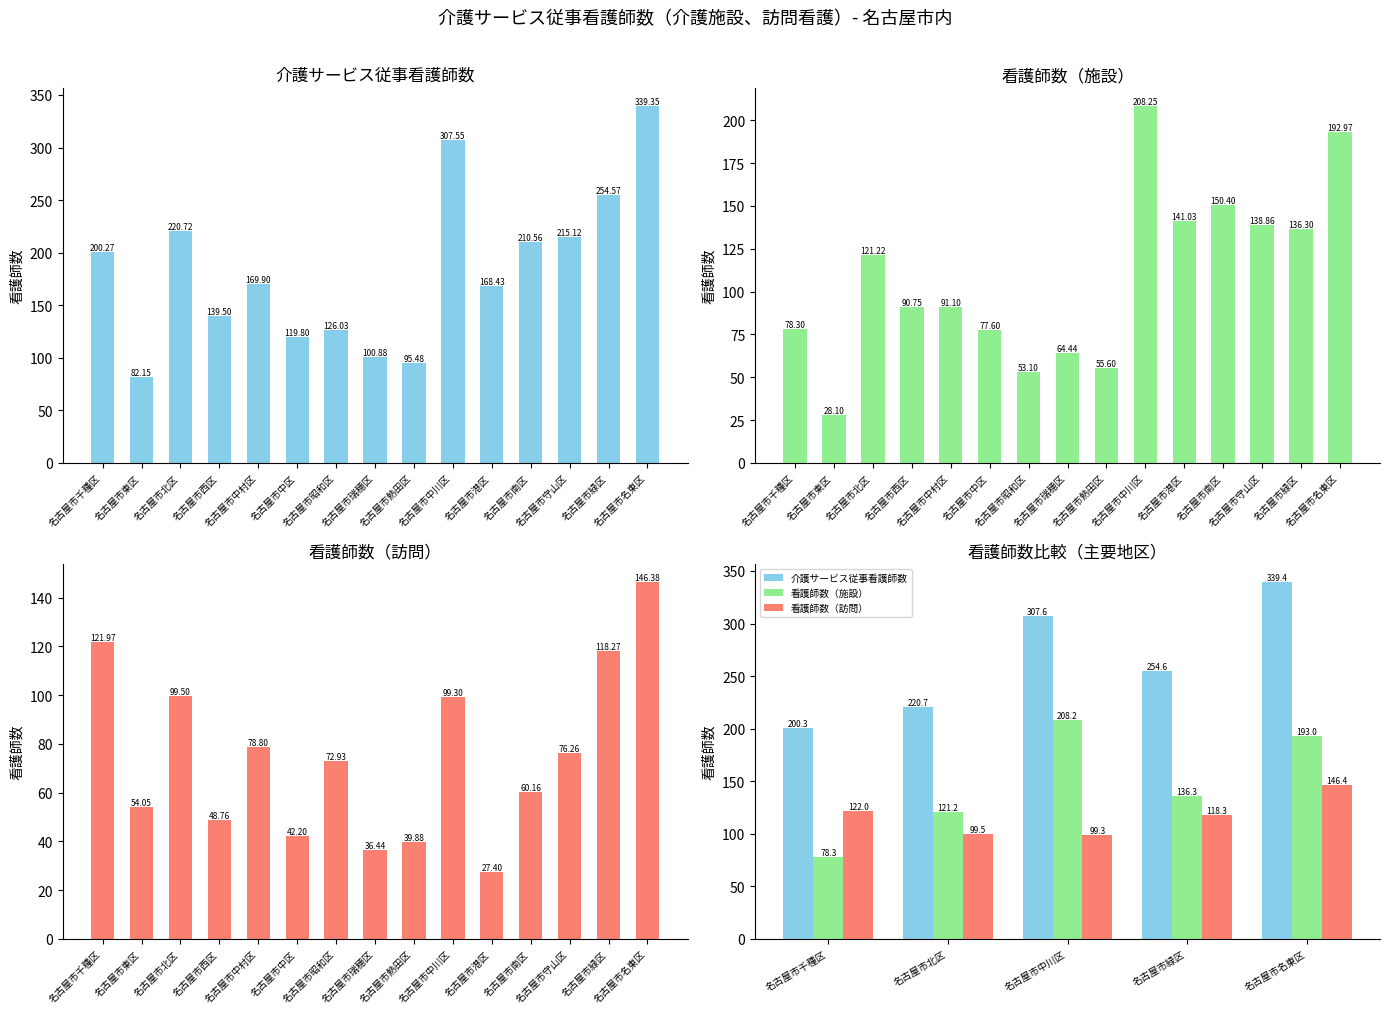

The value of 看護師数（施設） at 名古屋市名東区 is 39.5. True or false?

False